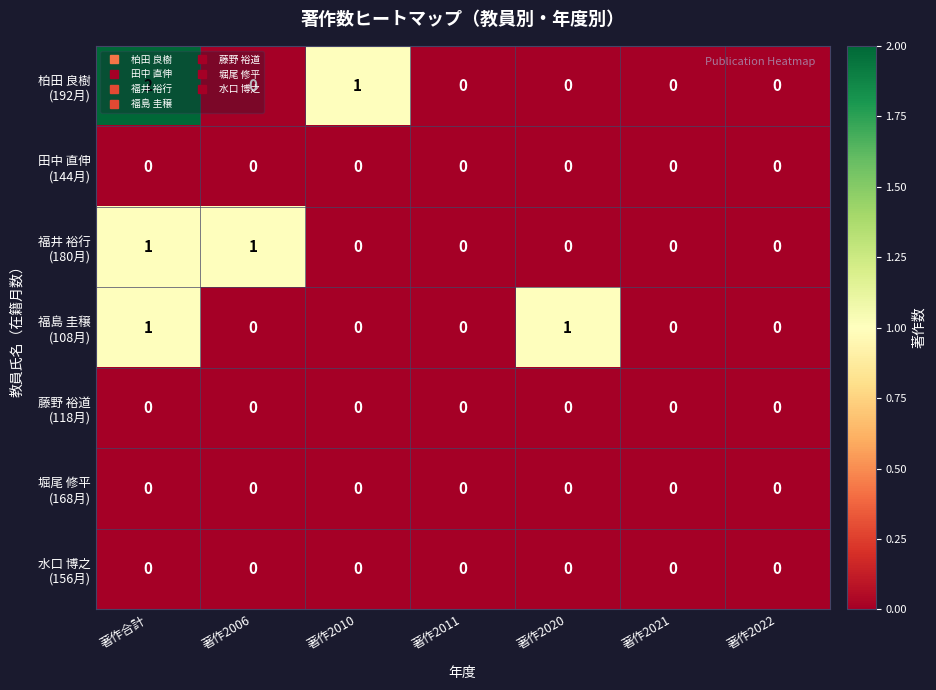

At which category is the sum across all series the highest?

著作合計